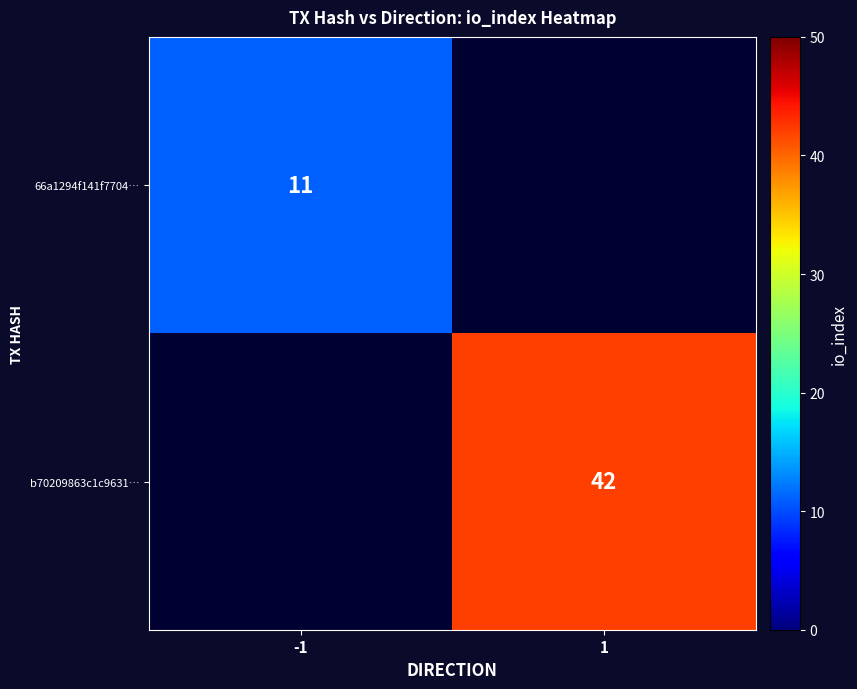

Between 1 and -1, which is larger?

-1